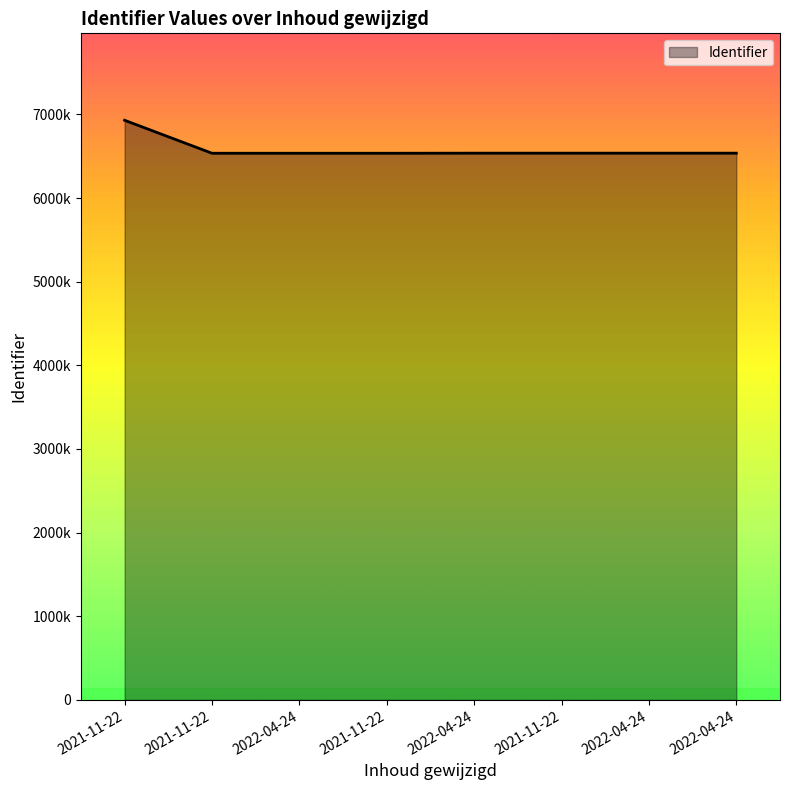

Does the chart display data point markers on the line(s)?

No